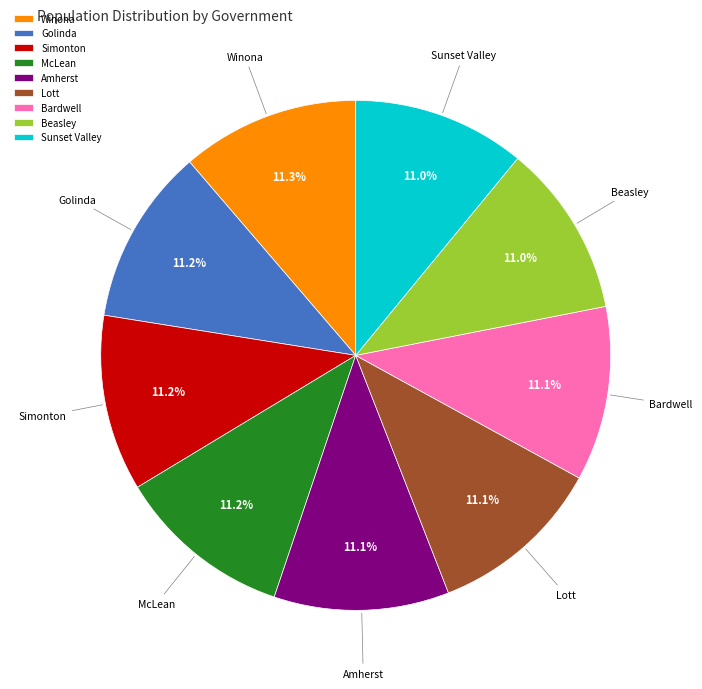

Is there a majority slice in this chart?

No